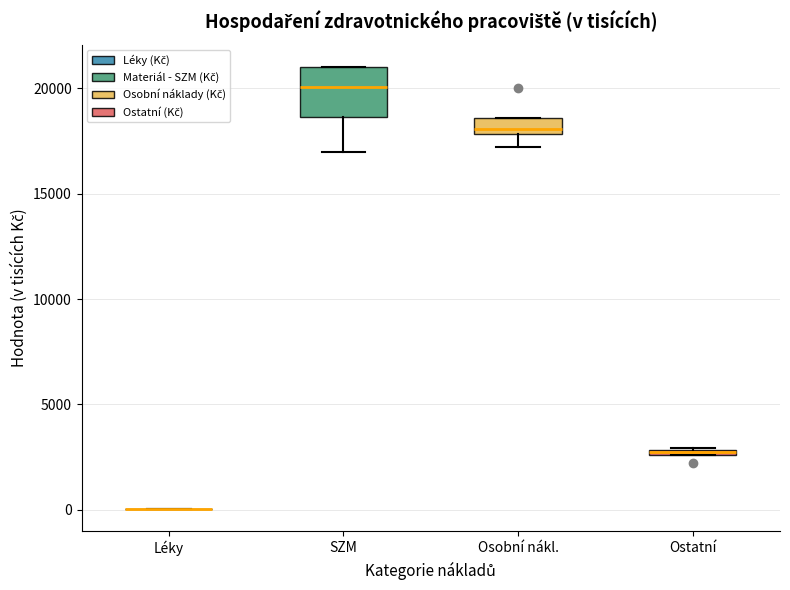

Which box is the tallest, from its lower edge to its upper edge?

SZM